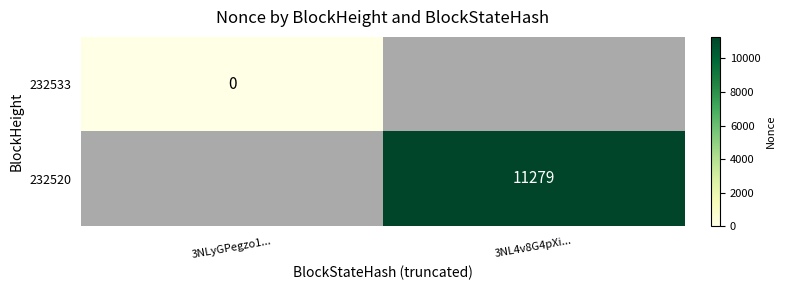

Count the number of data series in this chart.

2